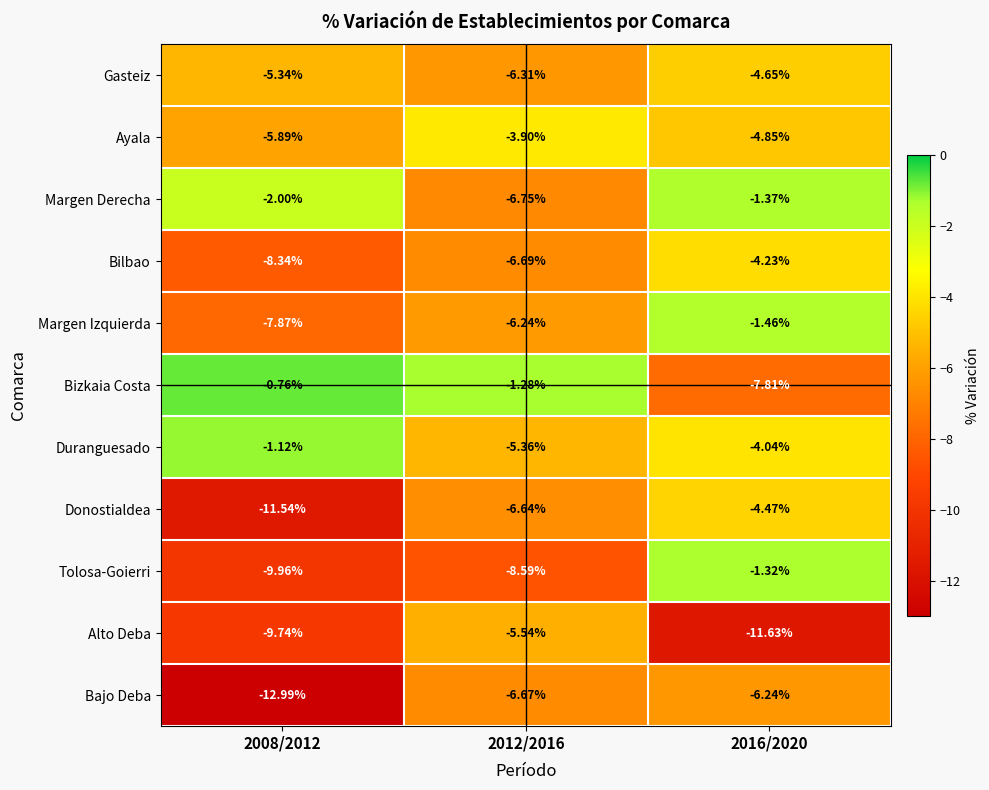

Which series changed the most between 2008/2012 and 2016/2020?

Tolosa-Goierri